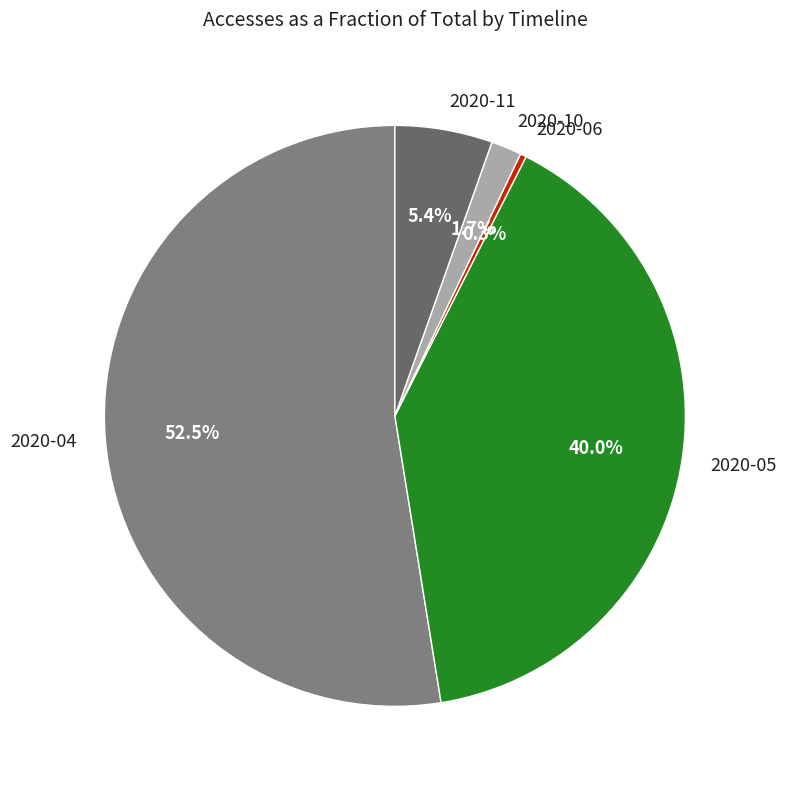

Combined, do 2020-06 and 2020-05 account for over 50%?

No